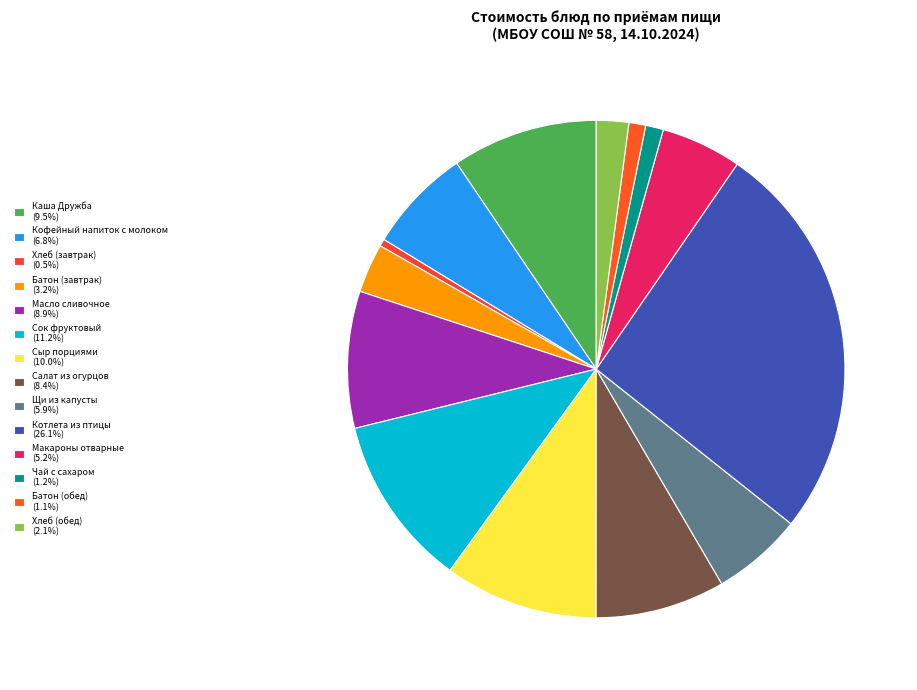

To the nearest percent, what percentage of the pie is Щи из капусты?

6%